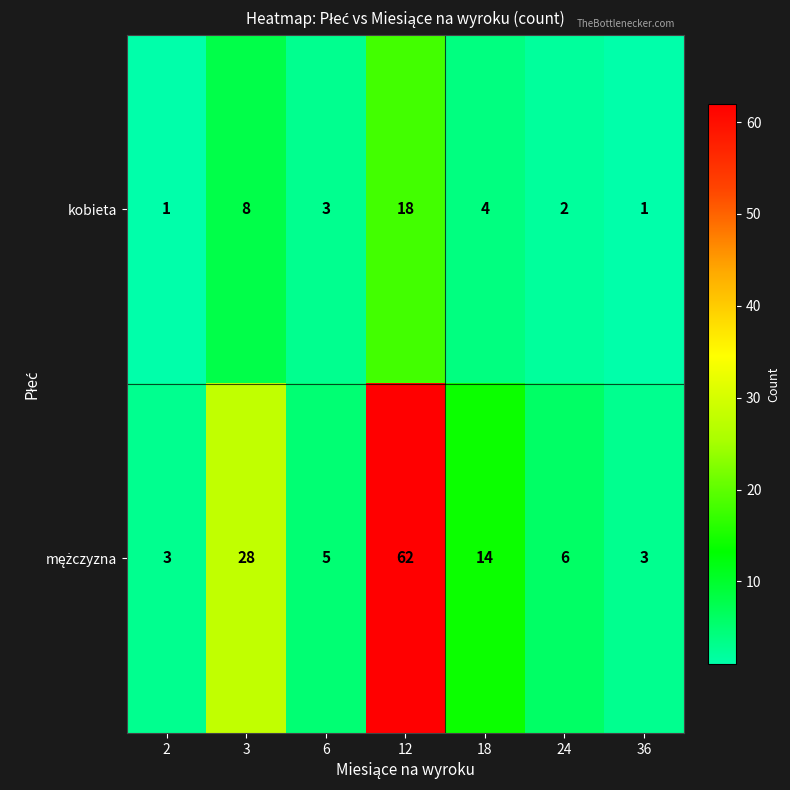

What is the total value across all series at 3?

36